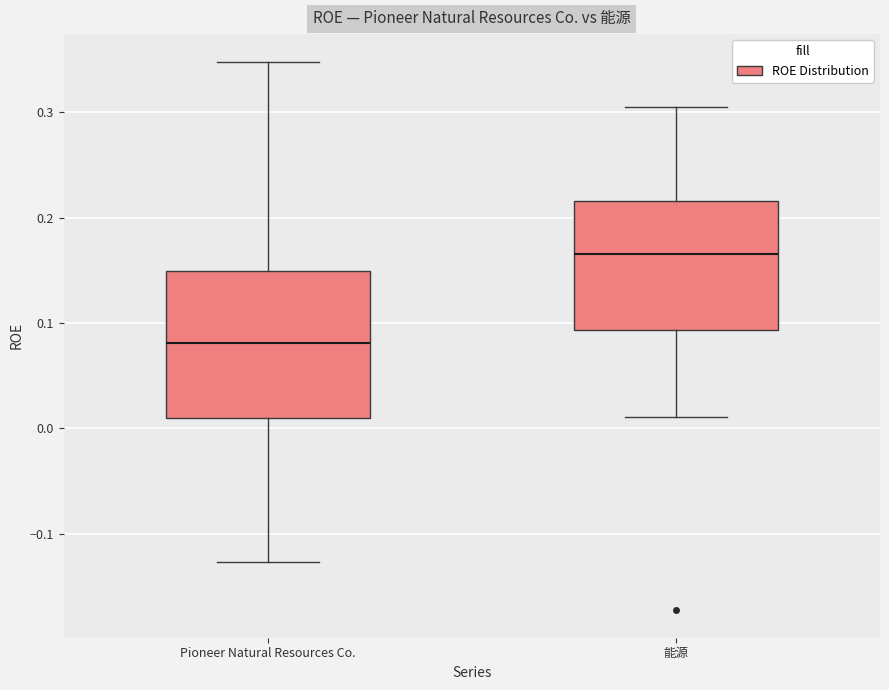

Comparing the boxes themselves (not the whiskers), which one is the tallest?

Pioneer Natural Resources Co.